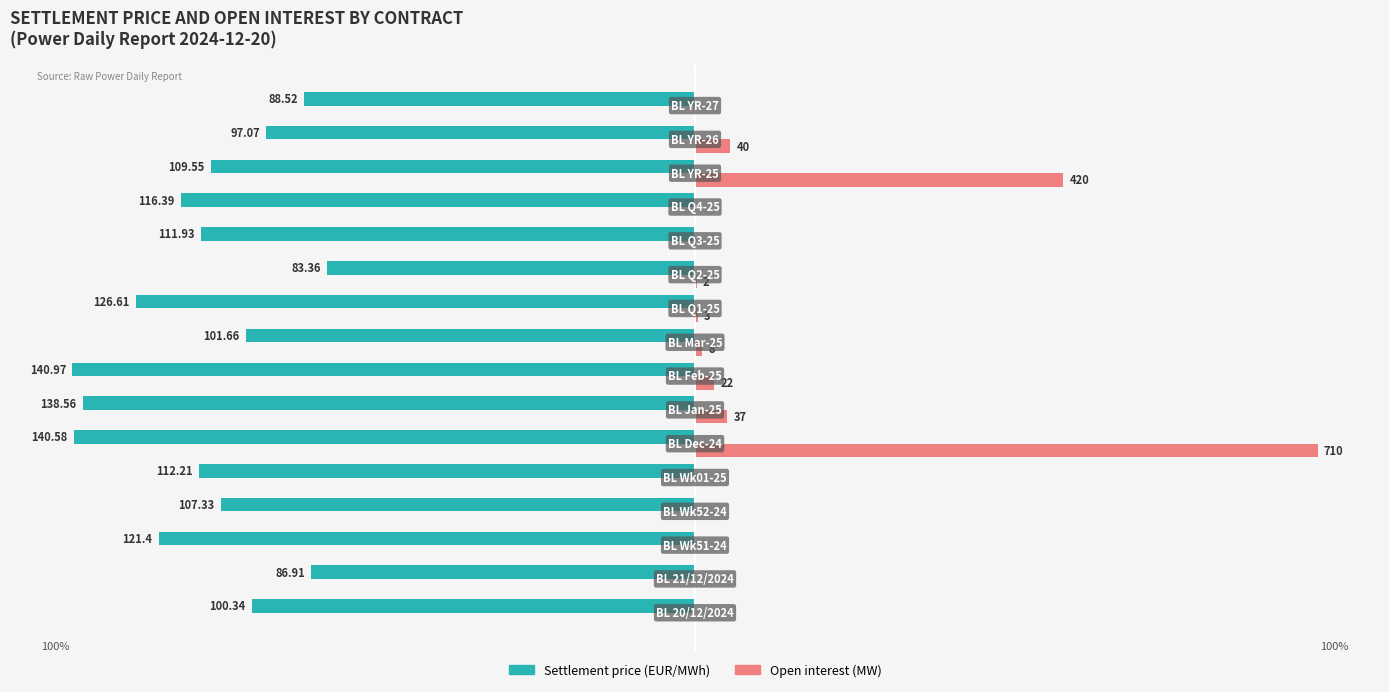

What are all the series names shown in the legend?

Settlement price (EUR/MWh), Open interest (MW)